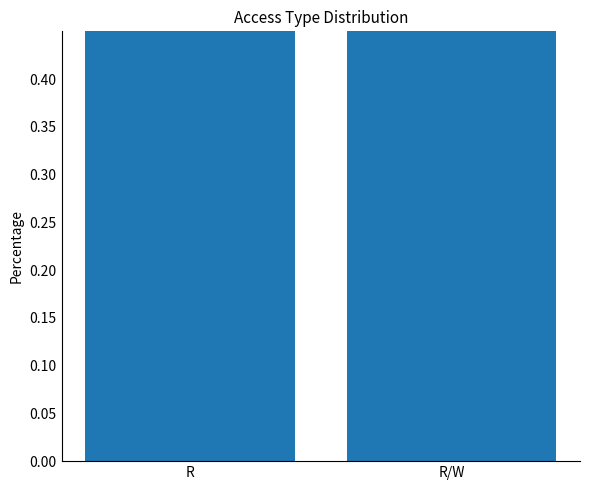

Reading right to left, extract all data points from this chart.

0.5	0.5